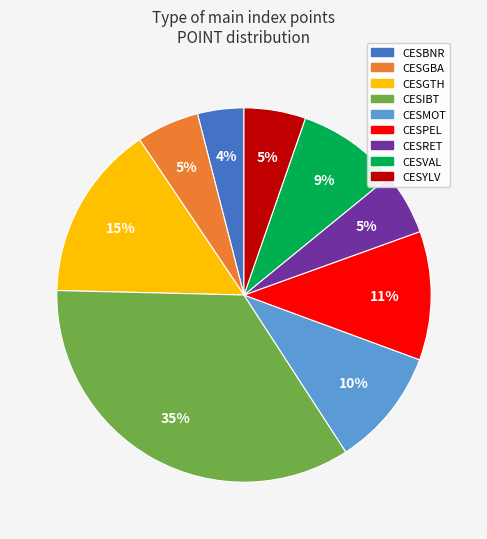

What is the smallest slice in the pie chart?

CESBNR